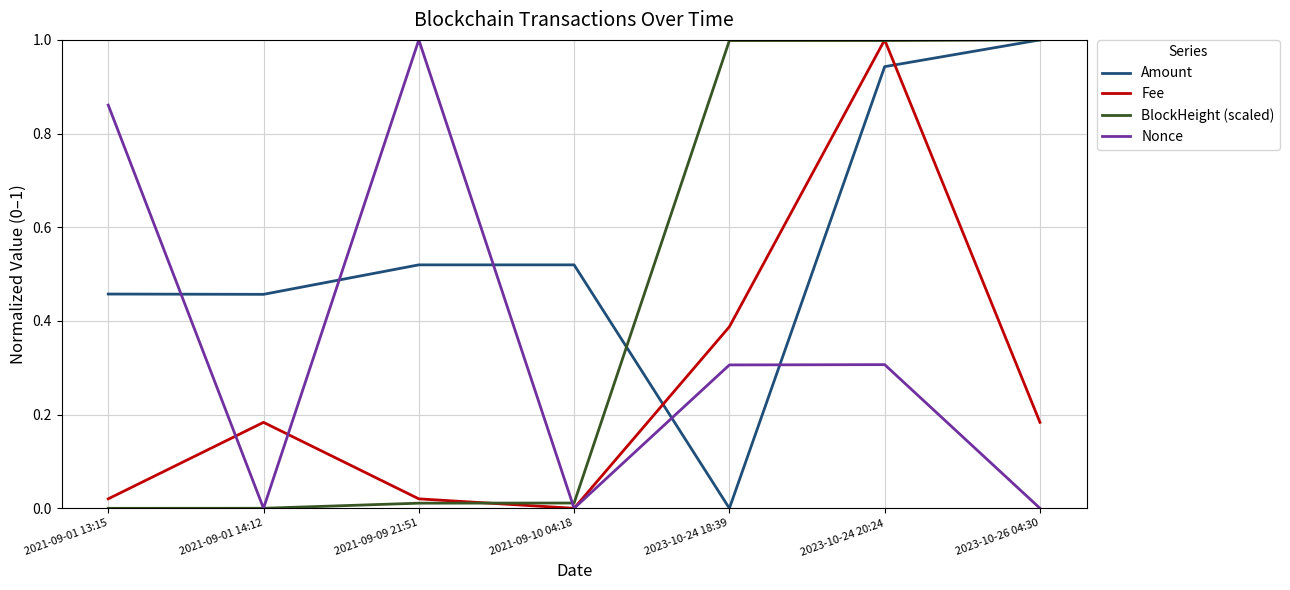

How many lines are shown in the chart?

4